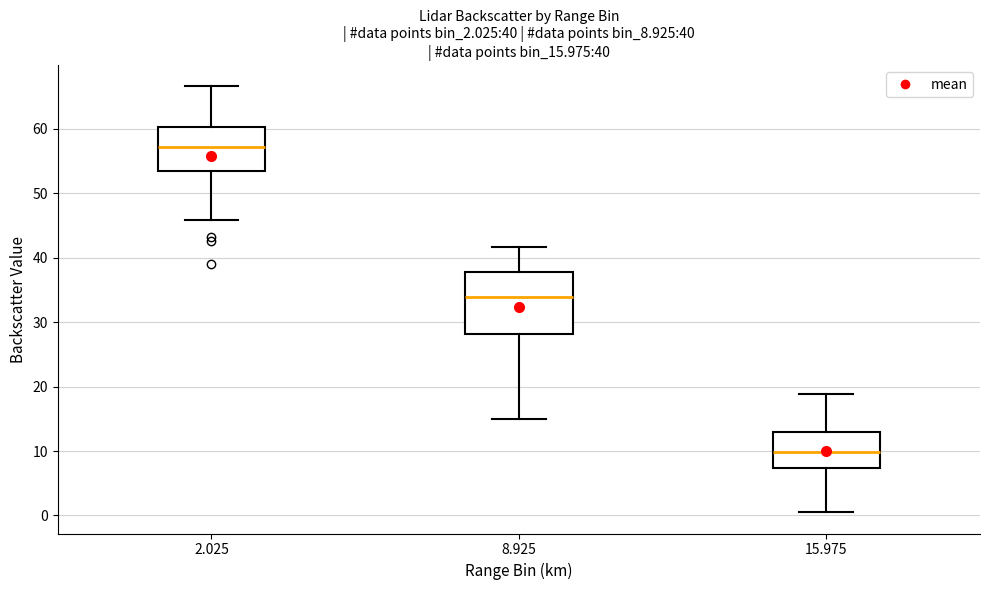

Which box's median line is the highest?

2.025